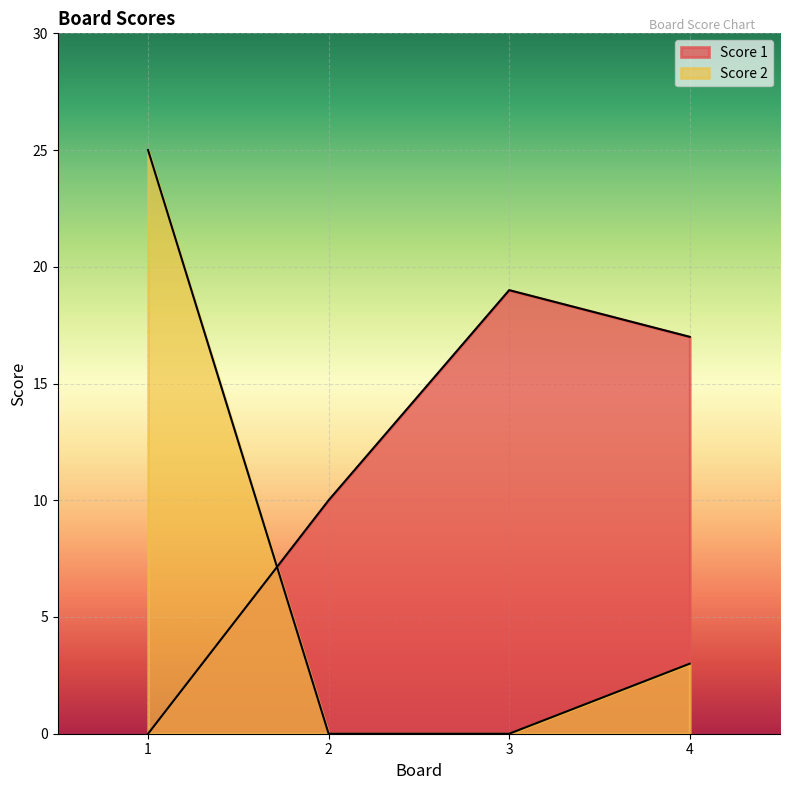

What is the average value of the Score 2 series?

7